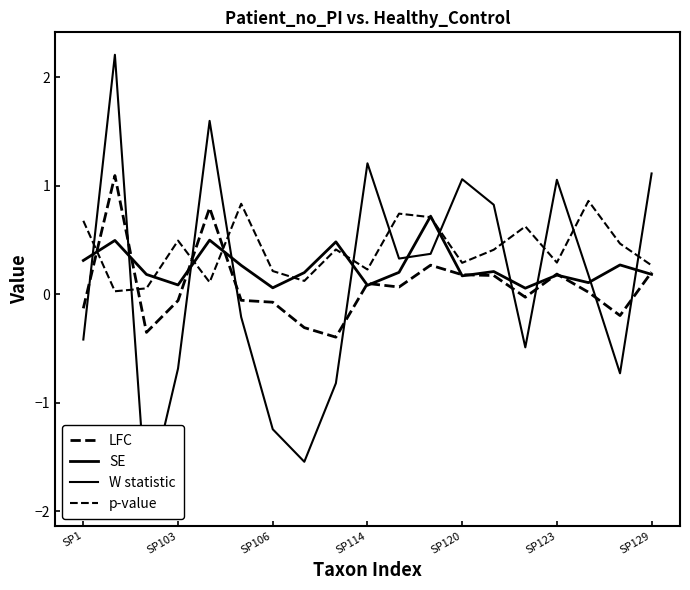

Where do LFC and p-value first cross each other?

SP1 and SP103